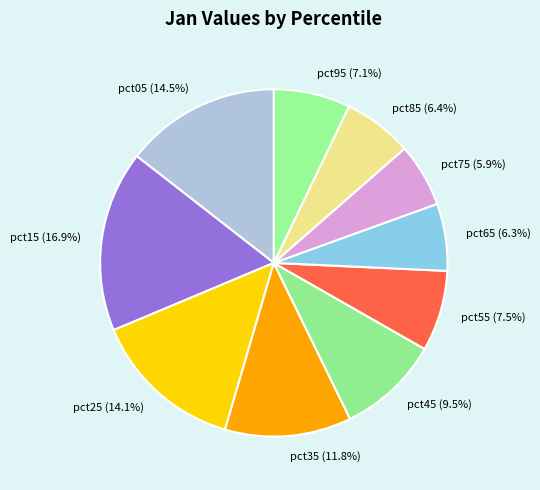

What percentage is NOT represented by pct55?

92.5%